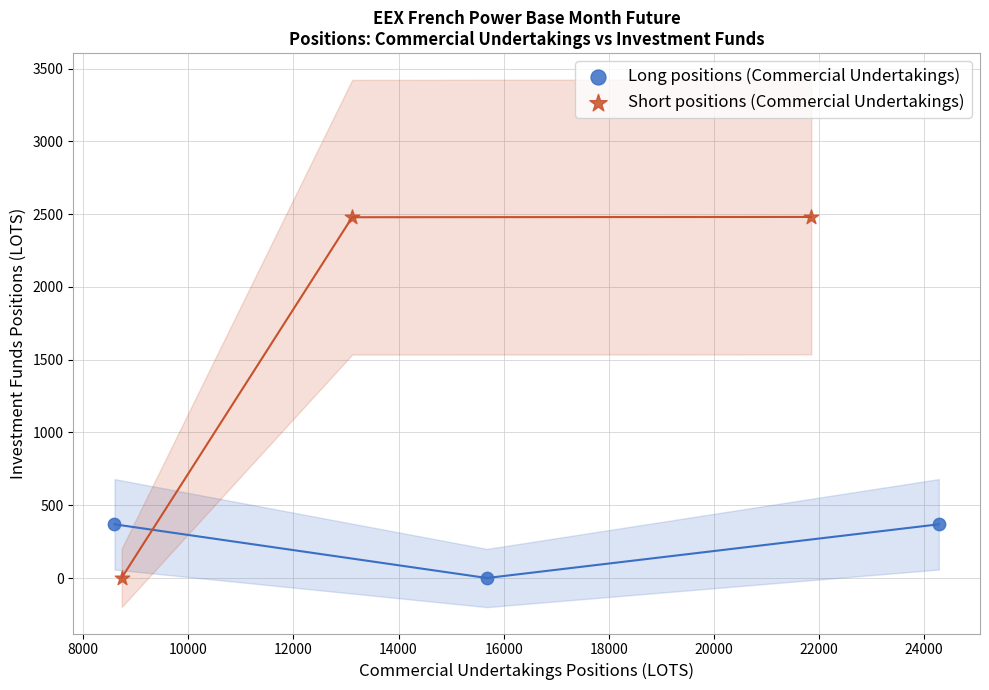

Which series reaches the maximum Y coordinate?

Short positions (Commercial Undertakings)